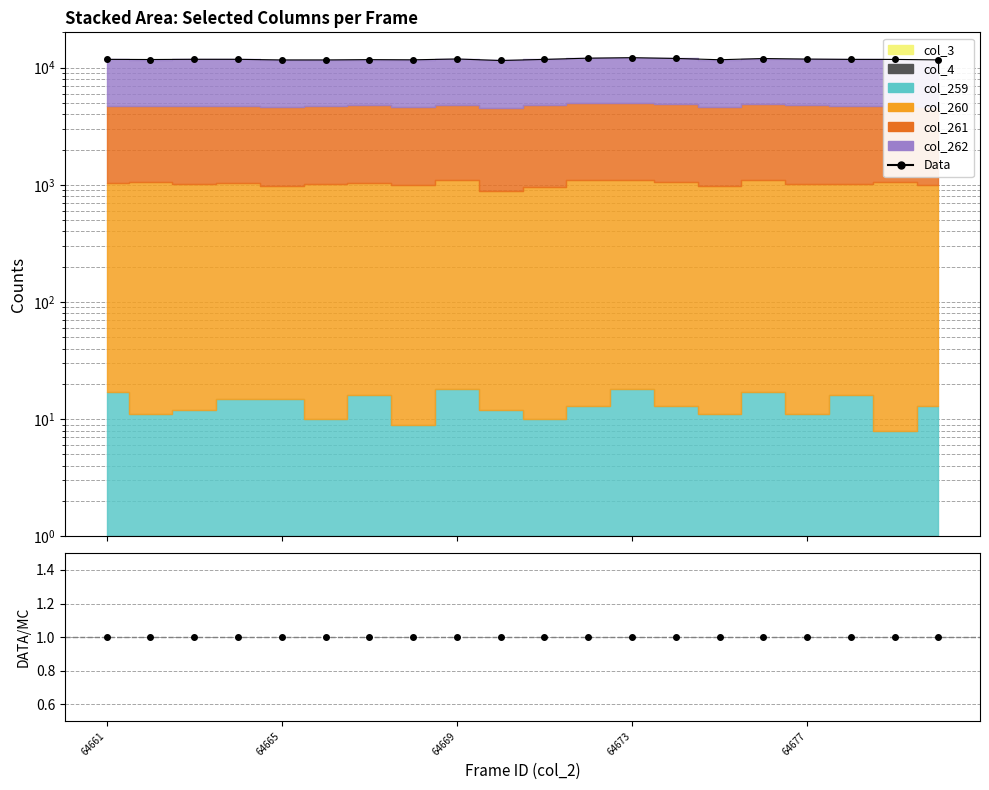

What is the minimum value shown in the chart?

1